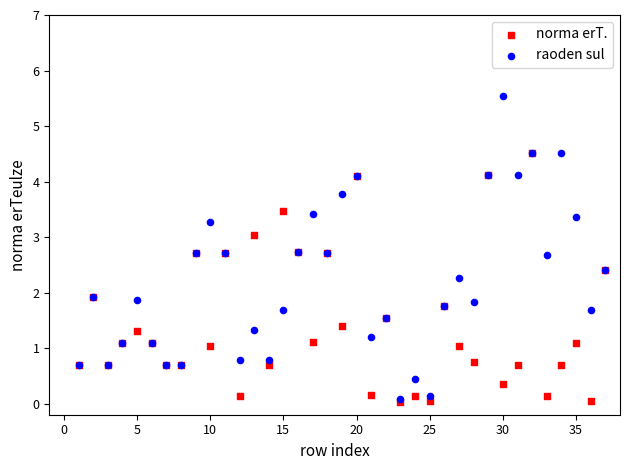

What are all the series names shown in the legend?

norma erT., raoden sul